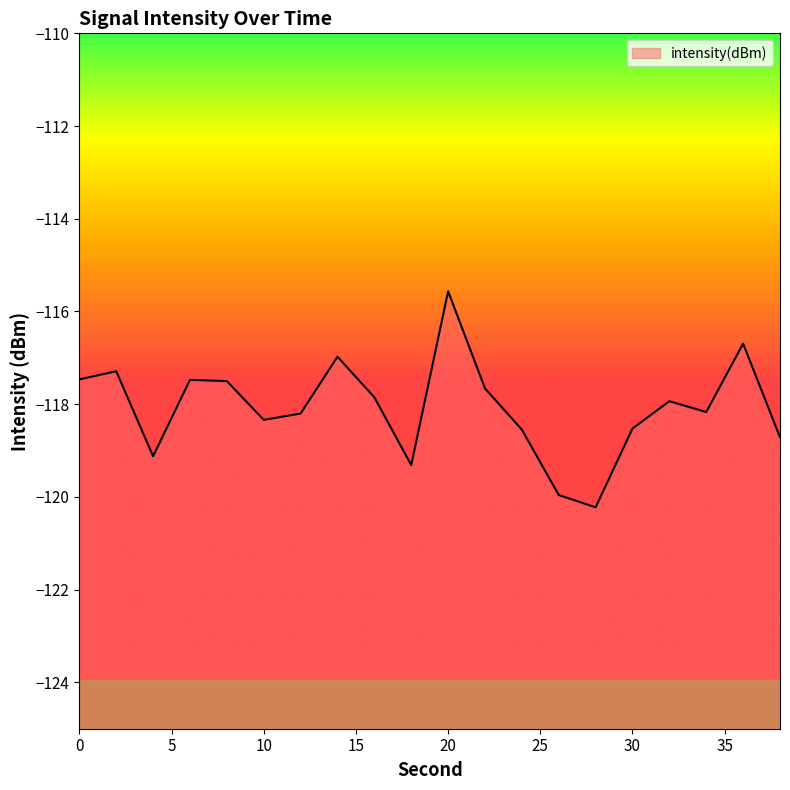

Reading left to right, what are all the values shown in this chart?

-117.5	-117.3	-119.1	-117.5	-117.5	-118.3	-118.2	-117.0	-117.9	-119.3	-115.6	-117.7	-118.5	-120.0	-120.2	-118.5	-117.9	-118.2	-116.7	-118.7